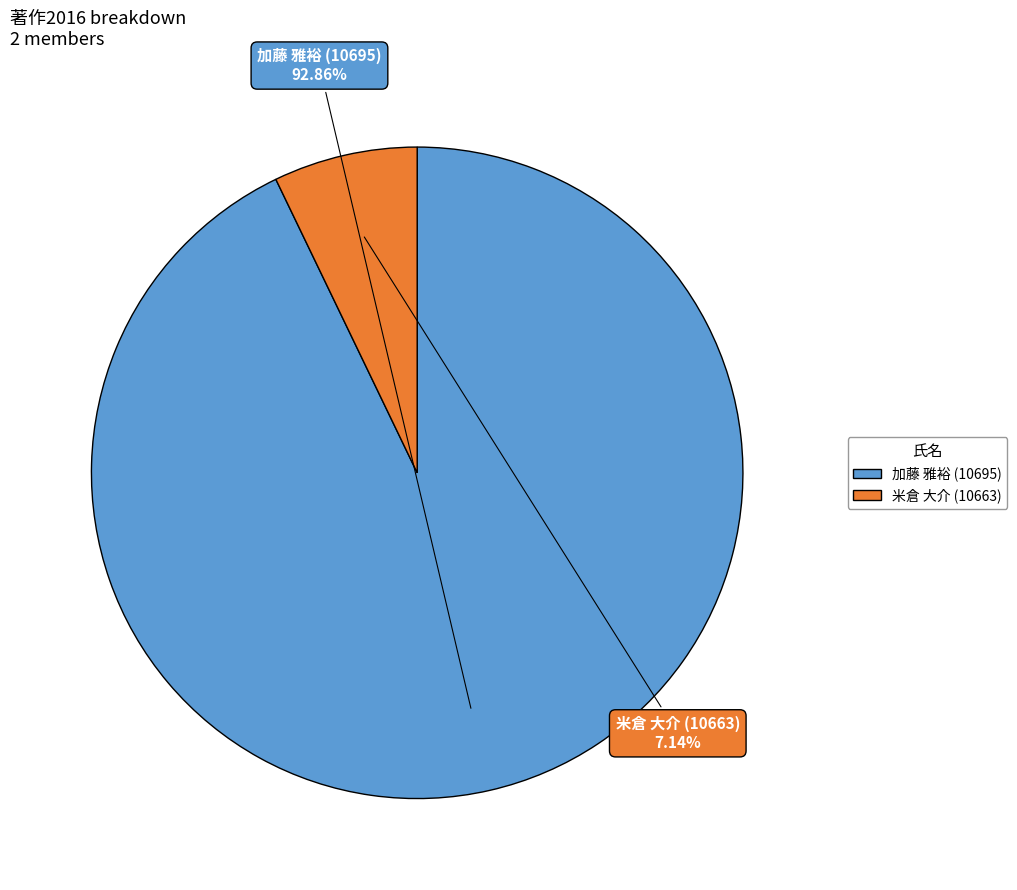

What is the ratio of the value at 米倉 大介 (10663) to the value at 加藤 雅裕 (10695)?

0.1